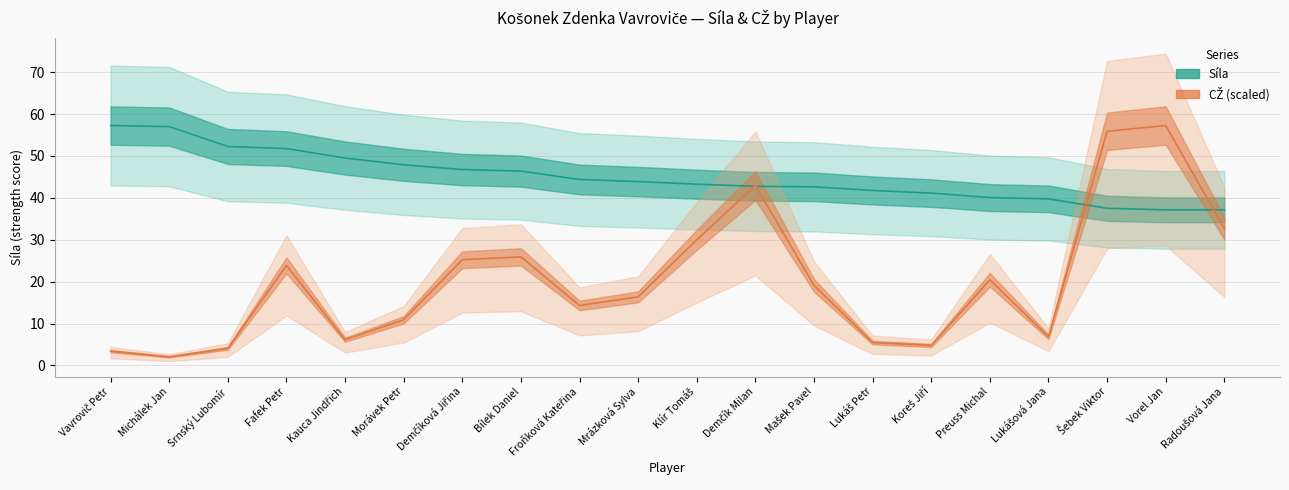

Where does the CŽ series first go above 19?

Fafek Petr